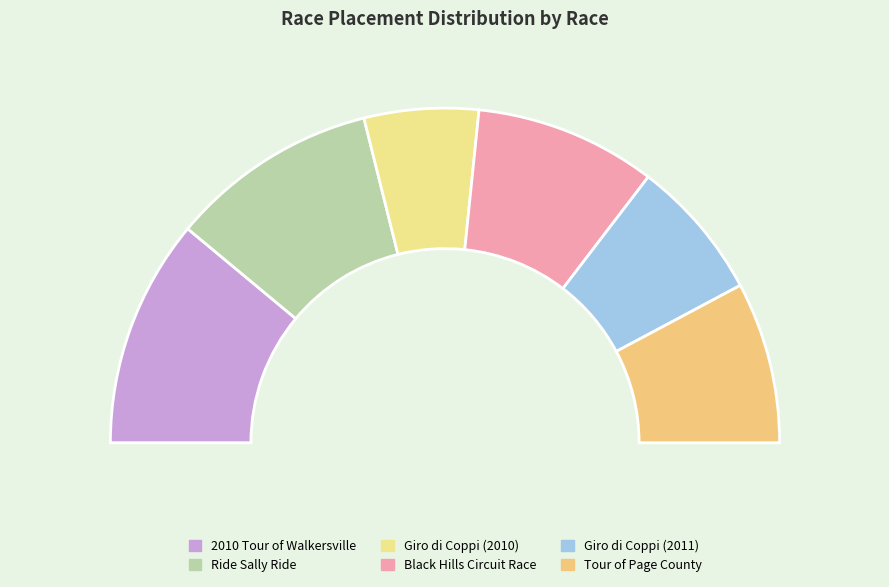

True or false: Giro di Coppi (2010) accounts for 1% of the total.

False